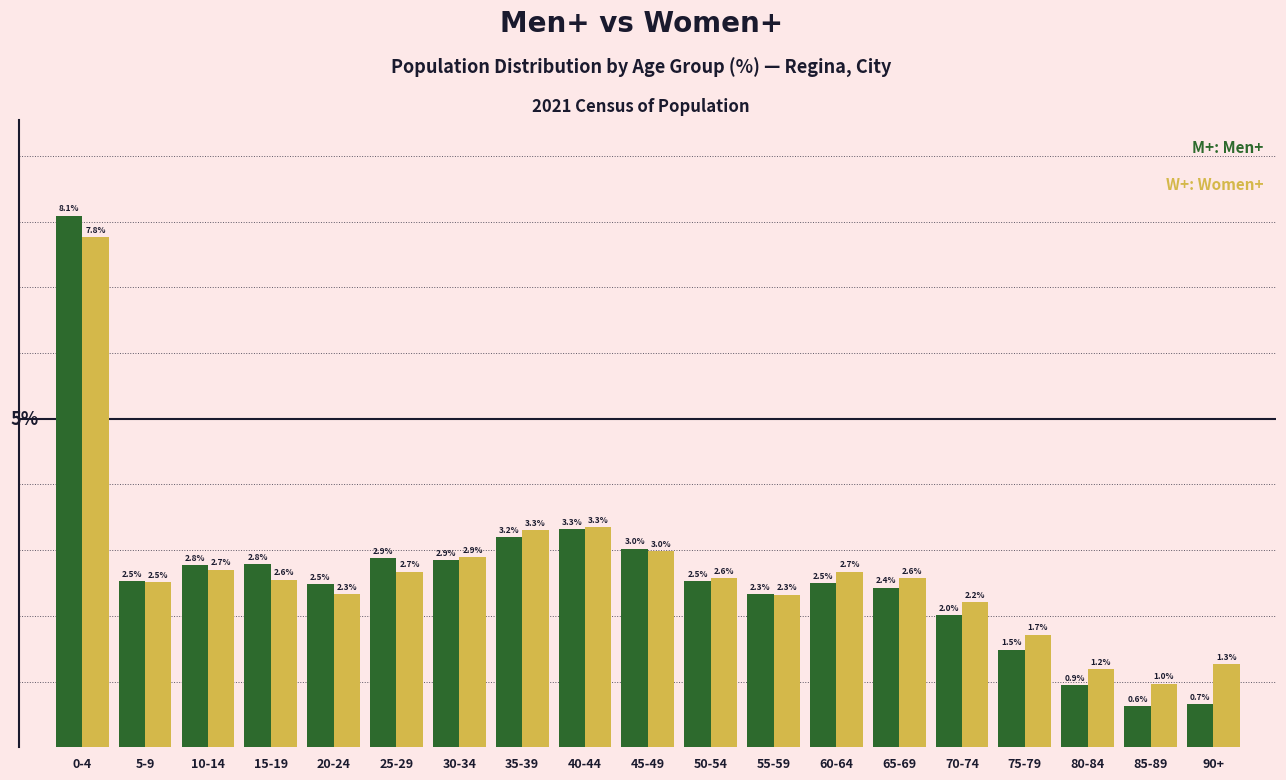

Which label corresponds to the smallest value in the chart?

85-89